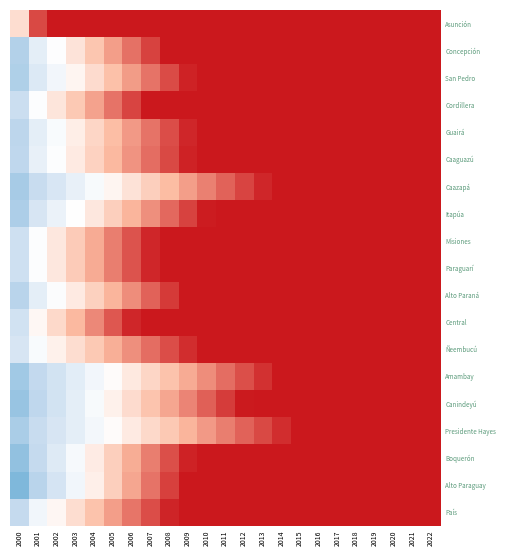

At how many categories does at least one series exceed 94?

21